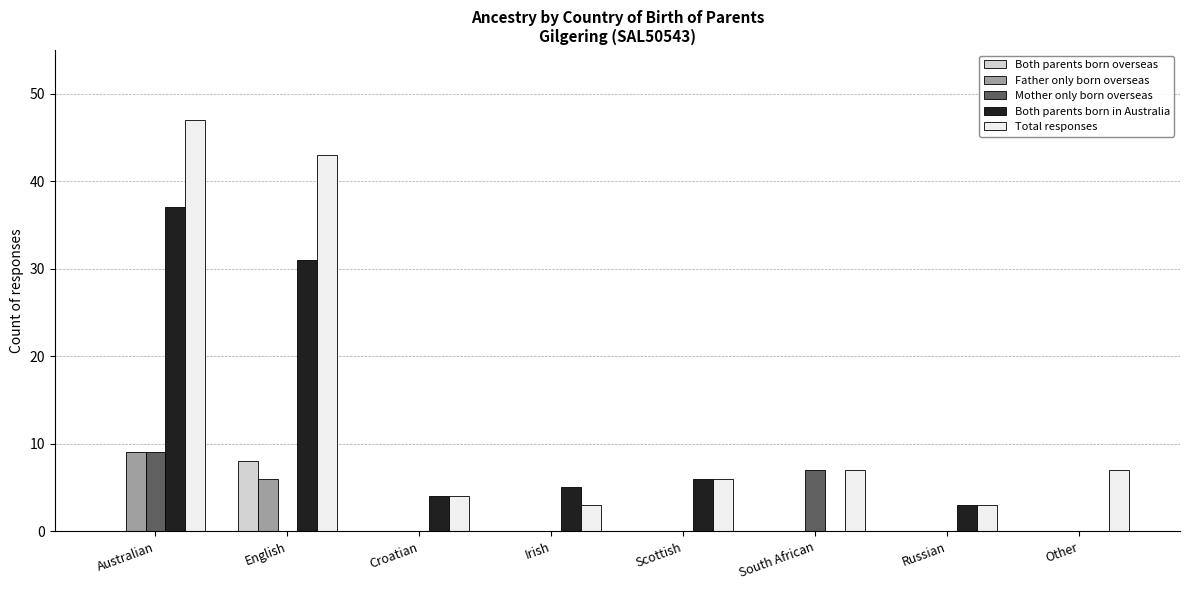

How many distinct data groups are displayed?

5